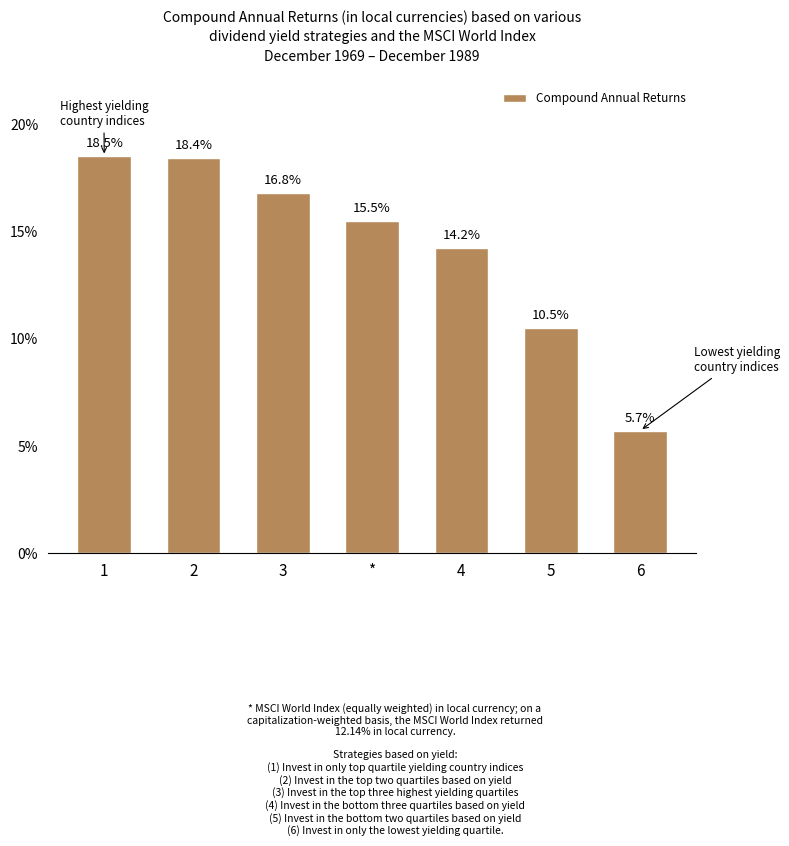

Reading left to right, transcribe all the data shown in this chart.

18.5	18.4	16.8	15.5	14.2	10.5	5.7